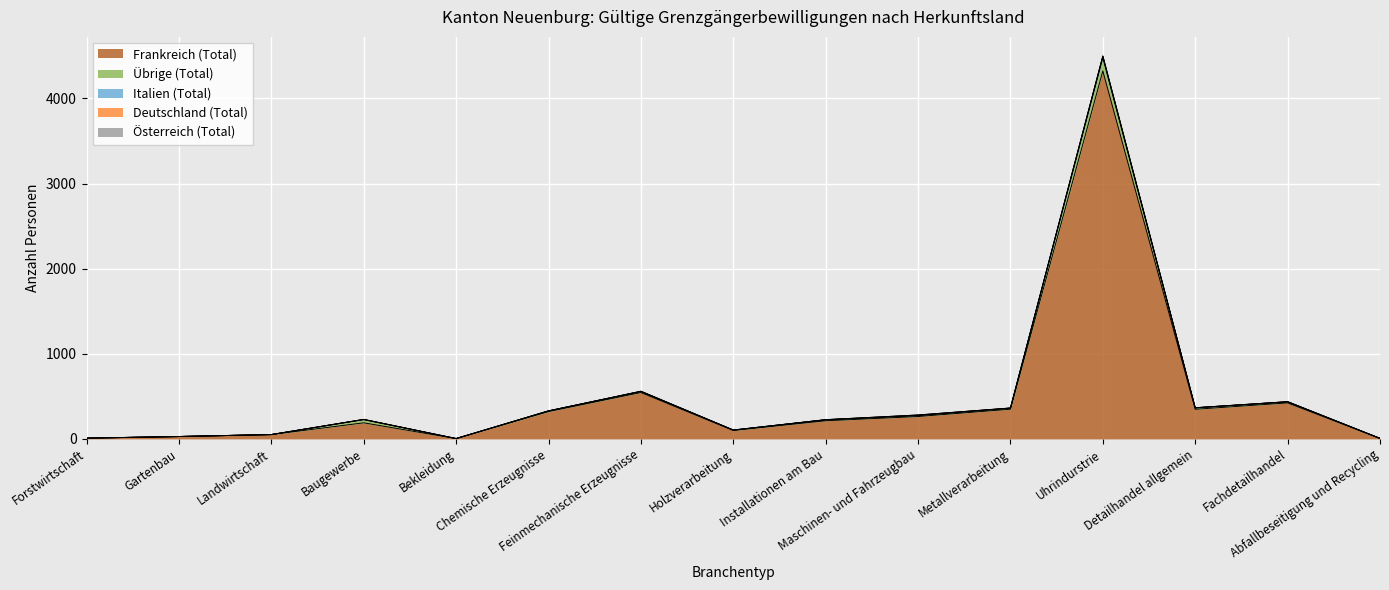

Which has a higher value, Bekleidung or Chemische Erzeugnisse?

Chemische Erzeugnisse